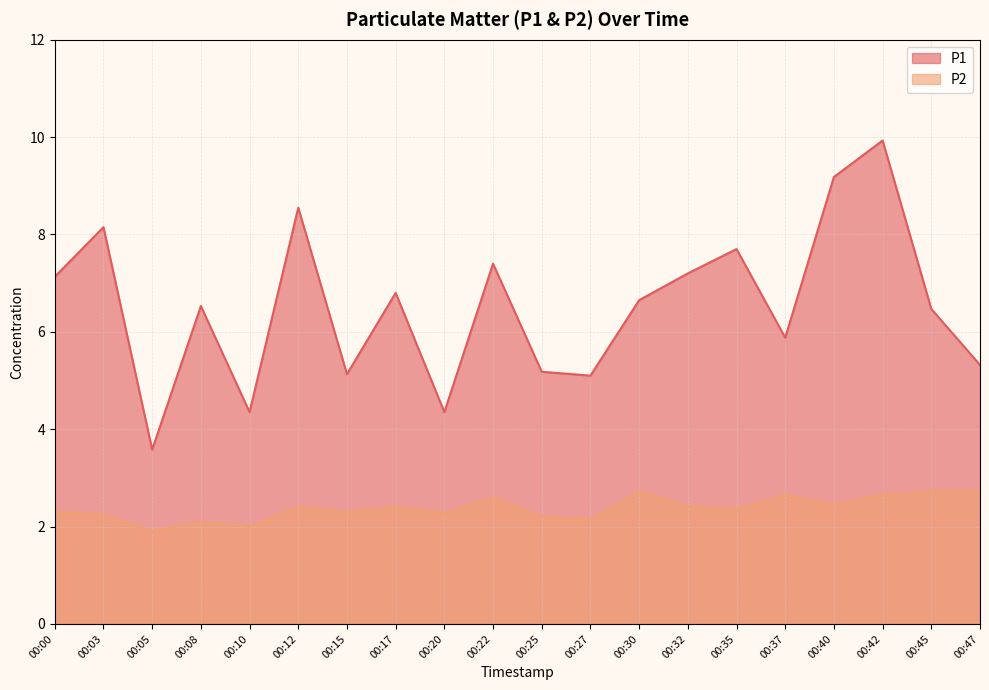

True or false: P2 and P1 cross at least once.

False